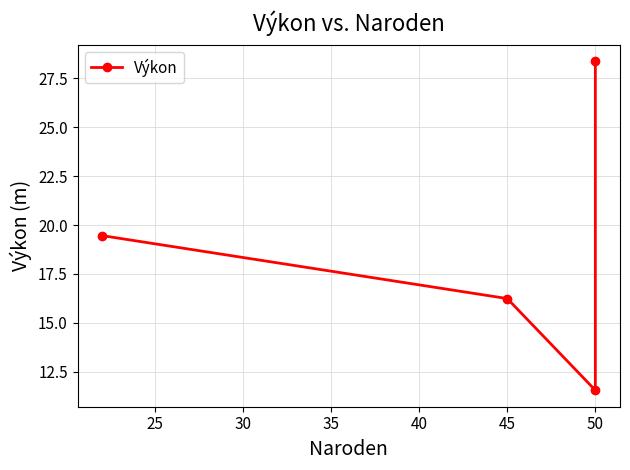

How many lines are shown in the chart?

1